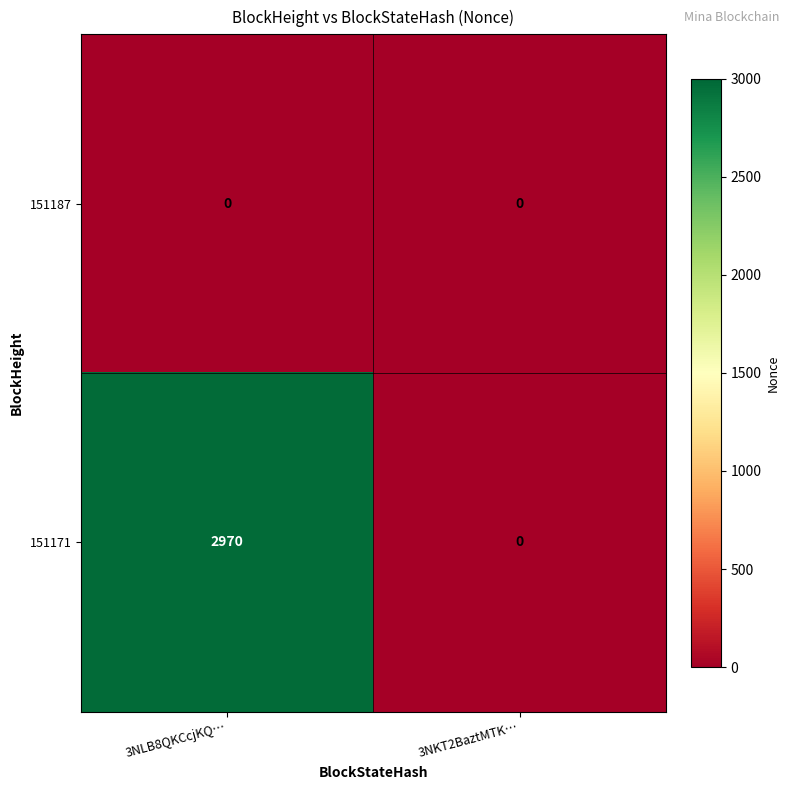

Read the 151171 value at 3NLB8QKCcjKQ….

2970